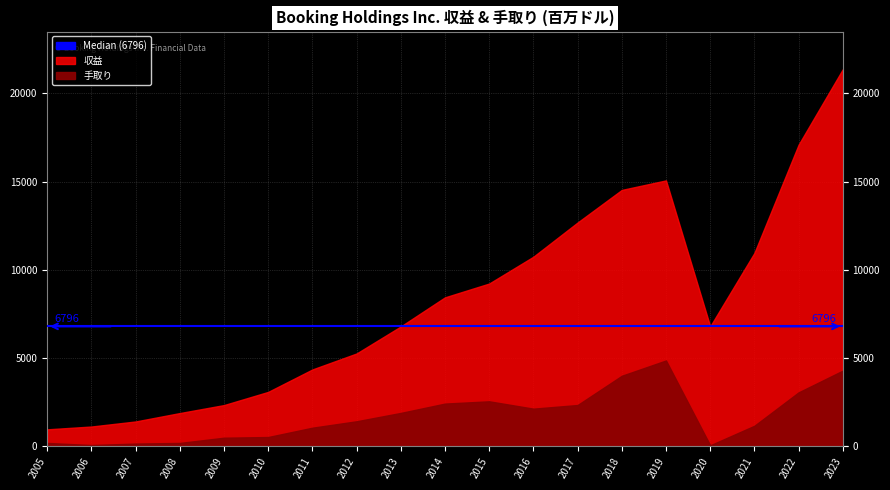

Reading left to right, transcribe all the data shown in this chart.

収益: 2023=21365	2022=17090	2021=10958	2020=6796	2019=15066	2018=14527	2017=12681	2016=10743	2015=9224	2014=8442	2013=6793	2012=5261	2011=4356	2010=3085	2009=2338	2008=1885	2007=1409	2006=1123	2005=963
手取り: 2023=4289	2022=3058	2021=1165	2020=59	2019=4865	2018=3998	2017=2341	2016=2135	2015=2551	2014=2422	2013=1893	2012=1420	2011=1056	2010=528	2009=489	2008=193	2007=157	2006=74	2005=193